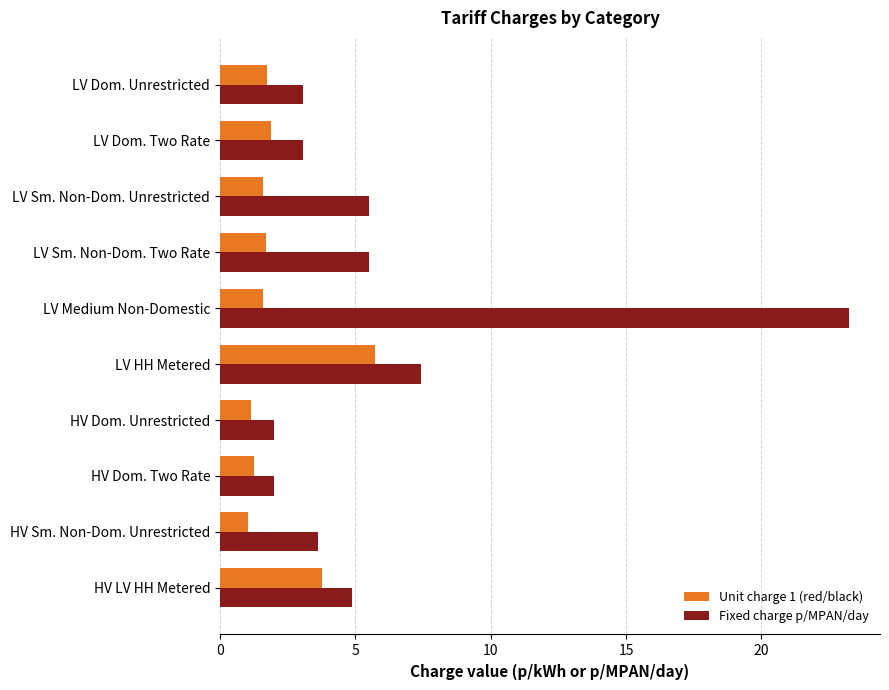

List the series in order of their overall mean, lowest first.

Unit charge 1 (red/black), Fixed charge p/MPAN/day